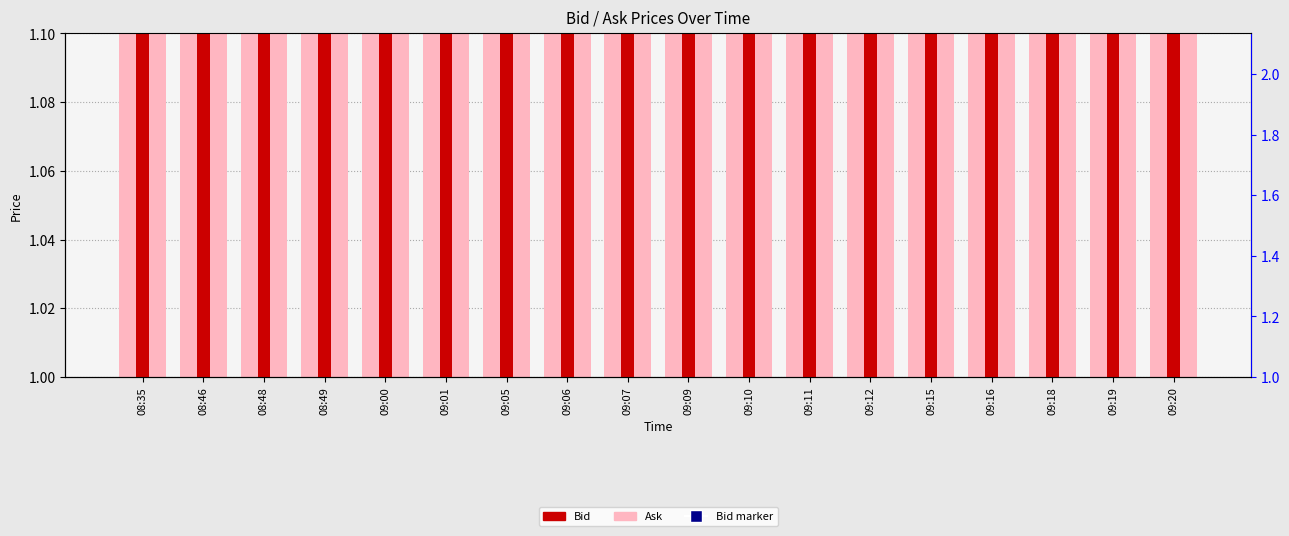

How many bars are there in each group?

2